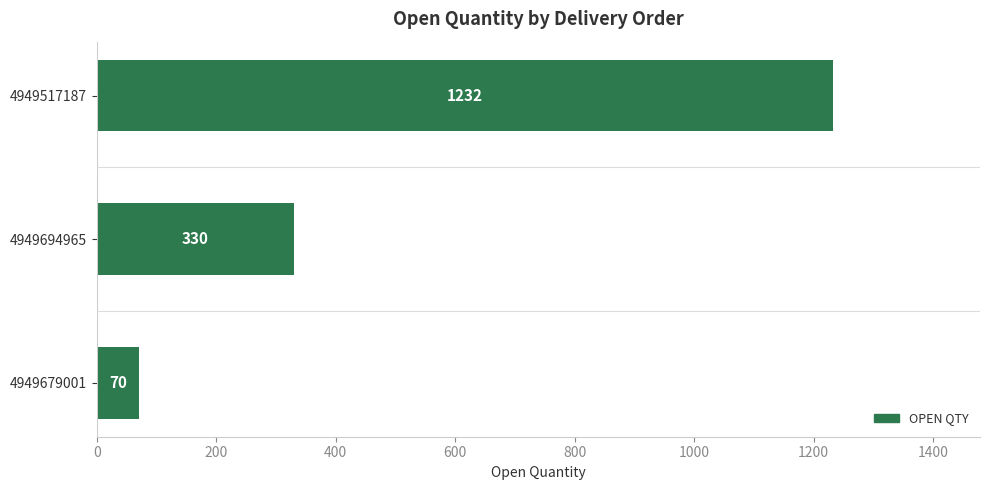

Rank the categories by value from highest to lowest.

4949517187, 4949694965, 4949679001